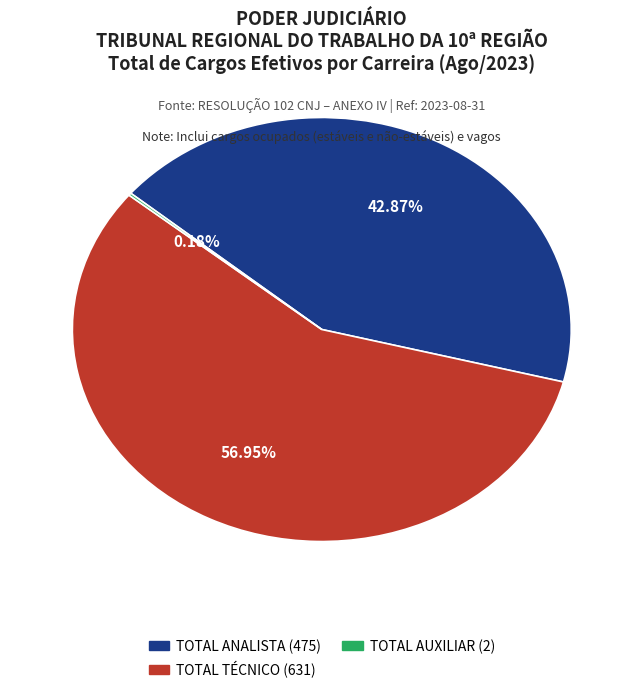

Does TOTAL TÉCNICO account for over 50% of the chart?

Yes